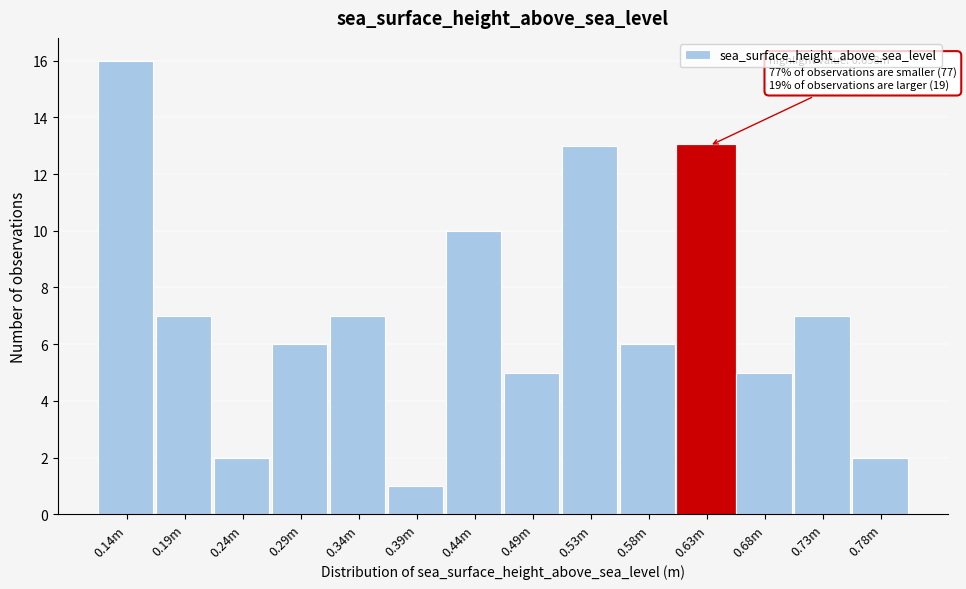

Reading right to left, list all the values displayed in this chart.

0.78m=2	0.73m=7	0.68m=5	0.63m=13	0.58m=6	0.53m=13	0.49m=5	0.44m=10	0.39m=1	0.34m=7	0.29m=6	0.24m=2	0.19m=7	0.14m=16